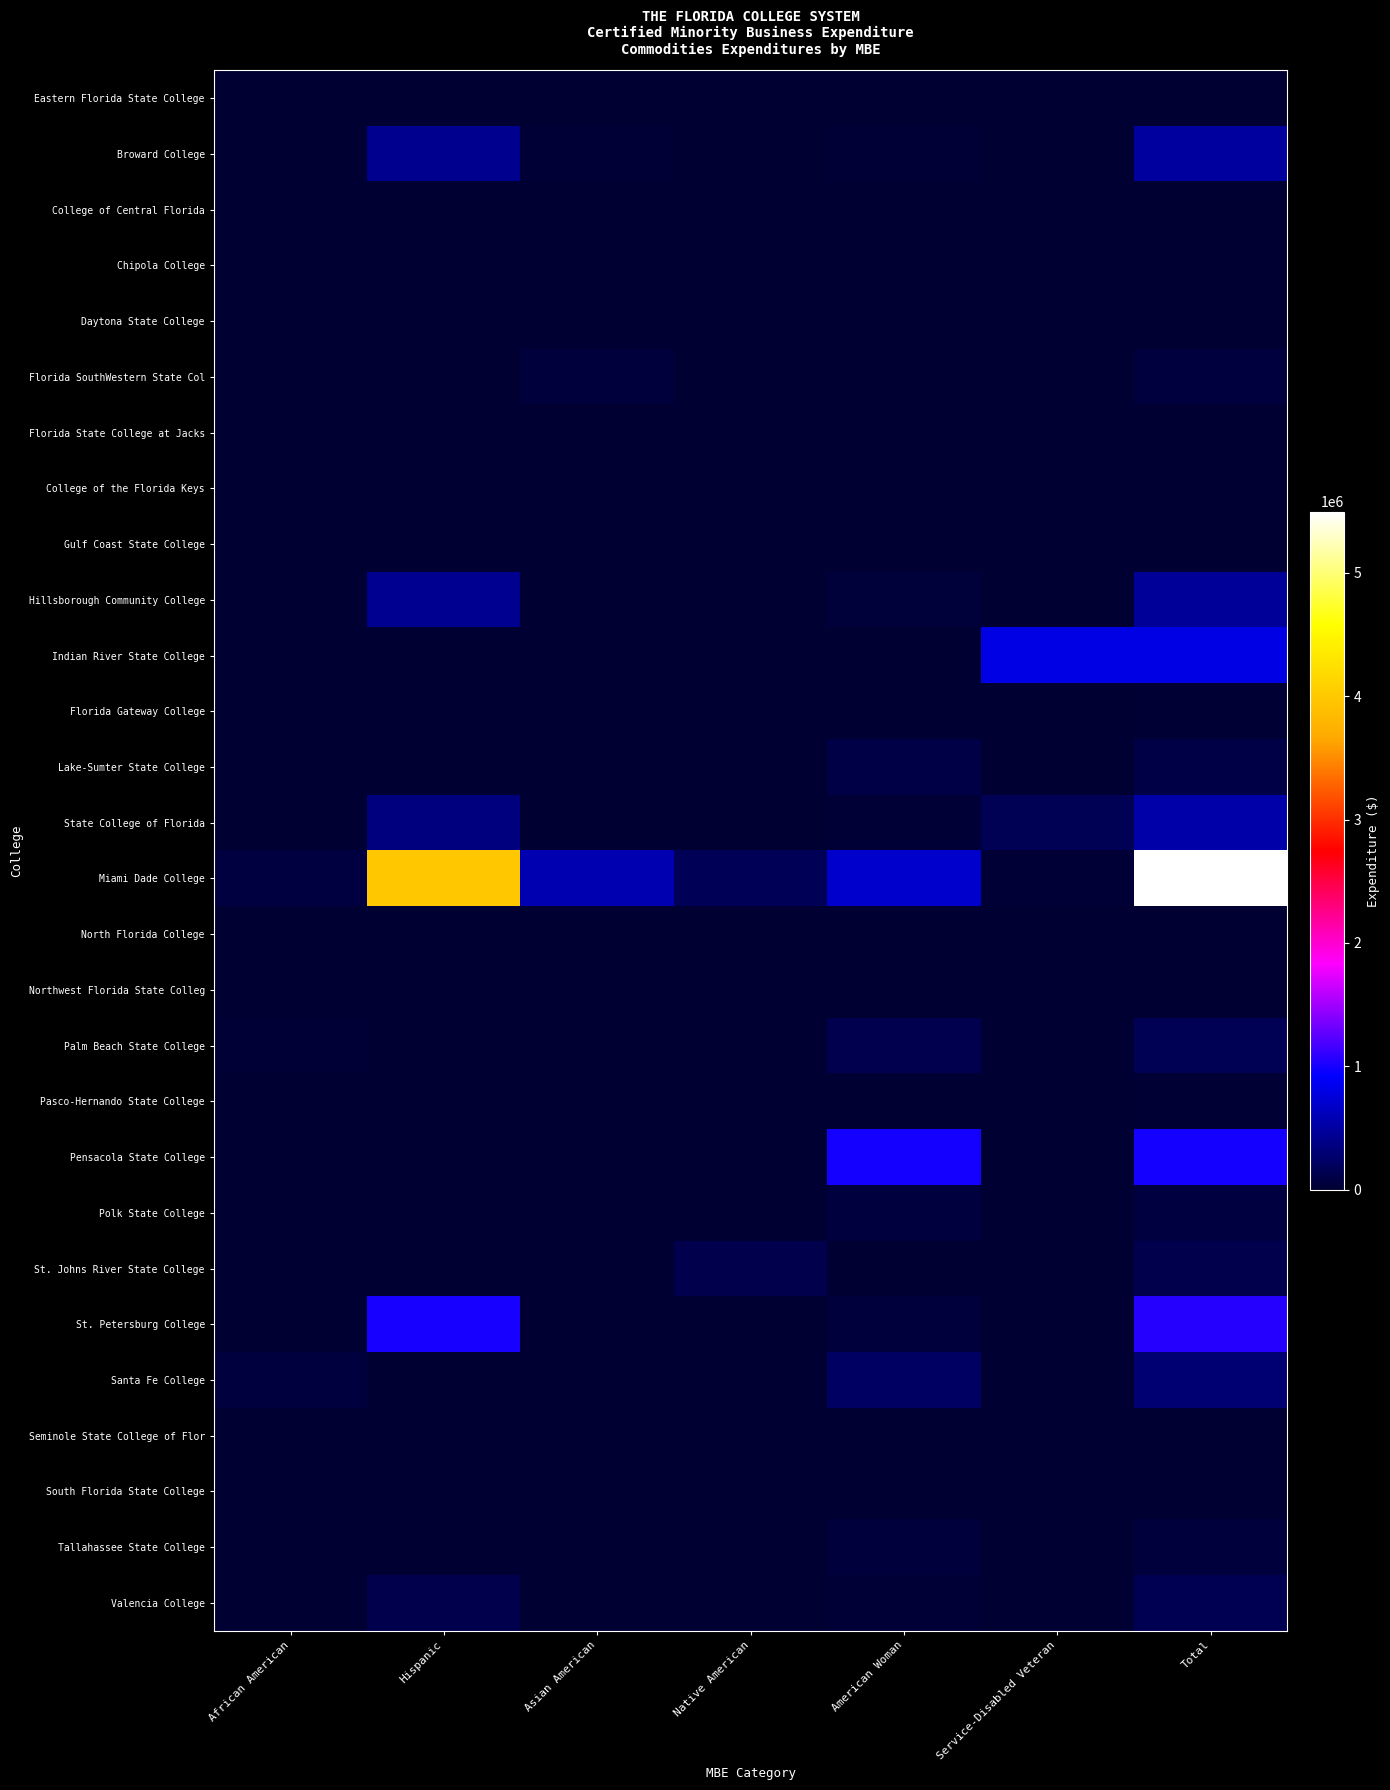

Which has a higher value, African American or American Woman?

African American